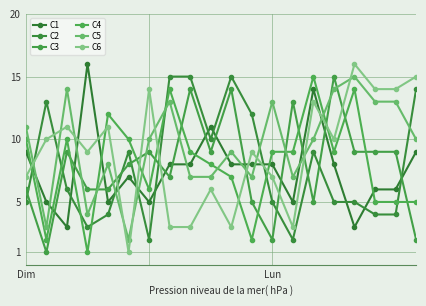

Count the number of categories in the chart.

20